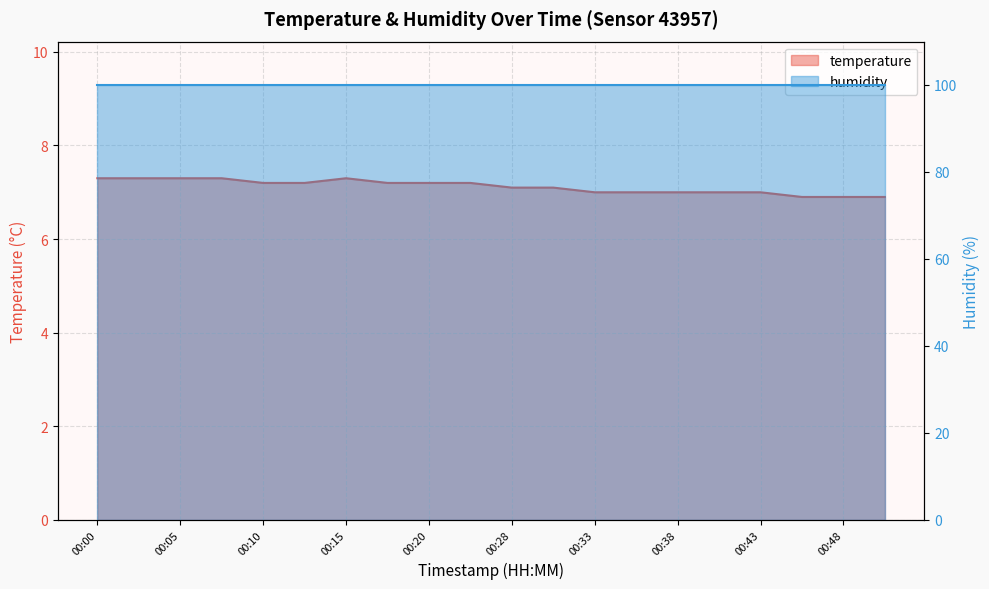

What is the difference between the maximum and minimum values?

0.4